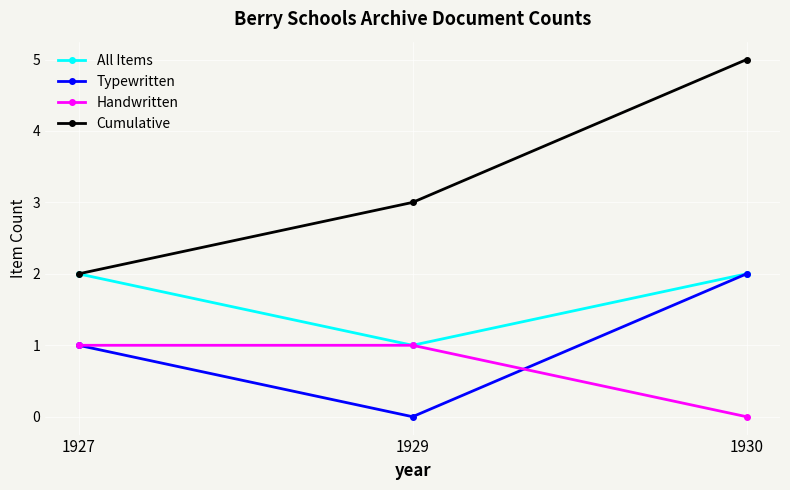

At which category is the sum across all series the highest?

1930